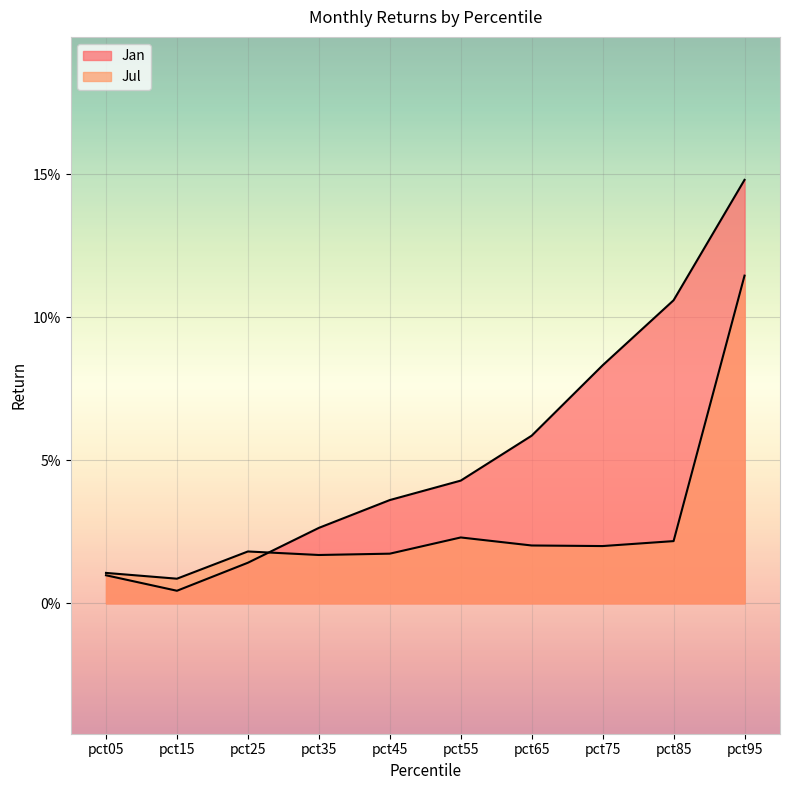

Is the value of Jul at pct05 greater than the value of Jan at pct65?

No